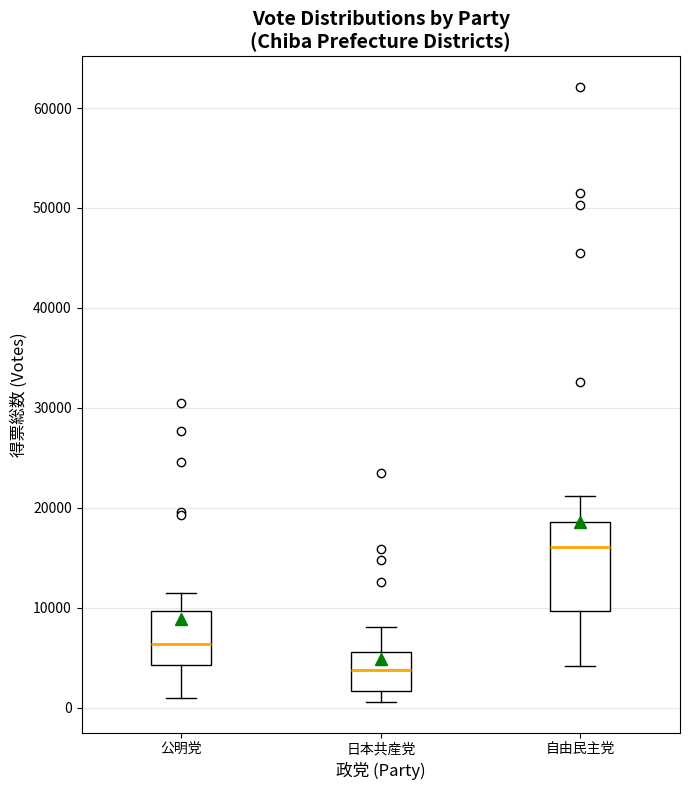

Where does the upper whisker of the box for 公明党 end on the y-axis? The values are not printed on the chart, so give them approximately, as read against the axis.

11000